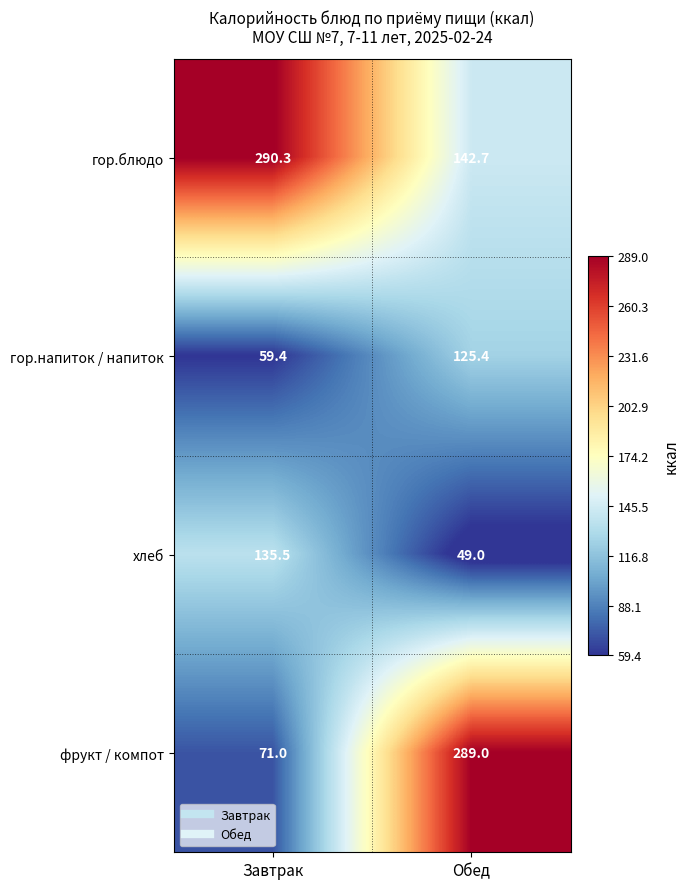

What is the approximate value of хлеб at Завтрак?

135.5